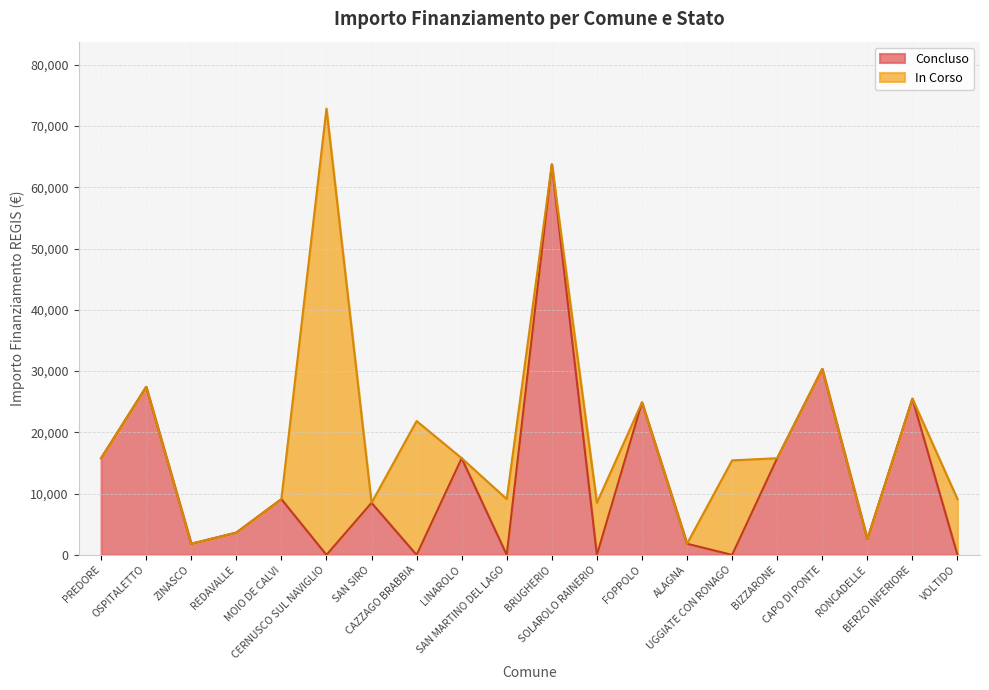

What is the maximum value for IMPORTO FINANZIAMENTO REGIS?

72840